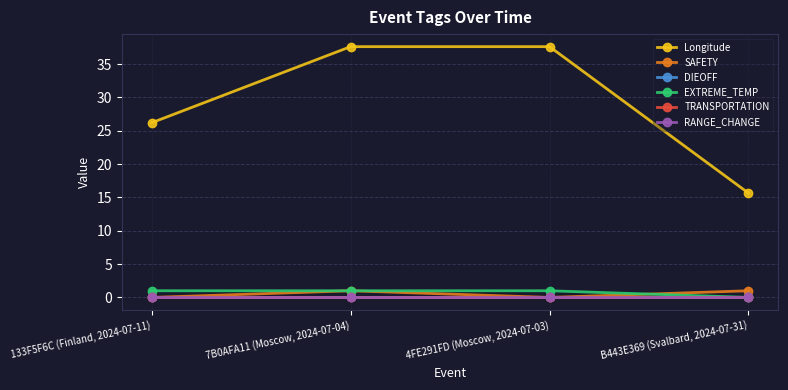

Does the chart display data point markers on the line(s)?

Yes